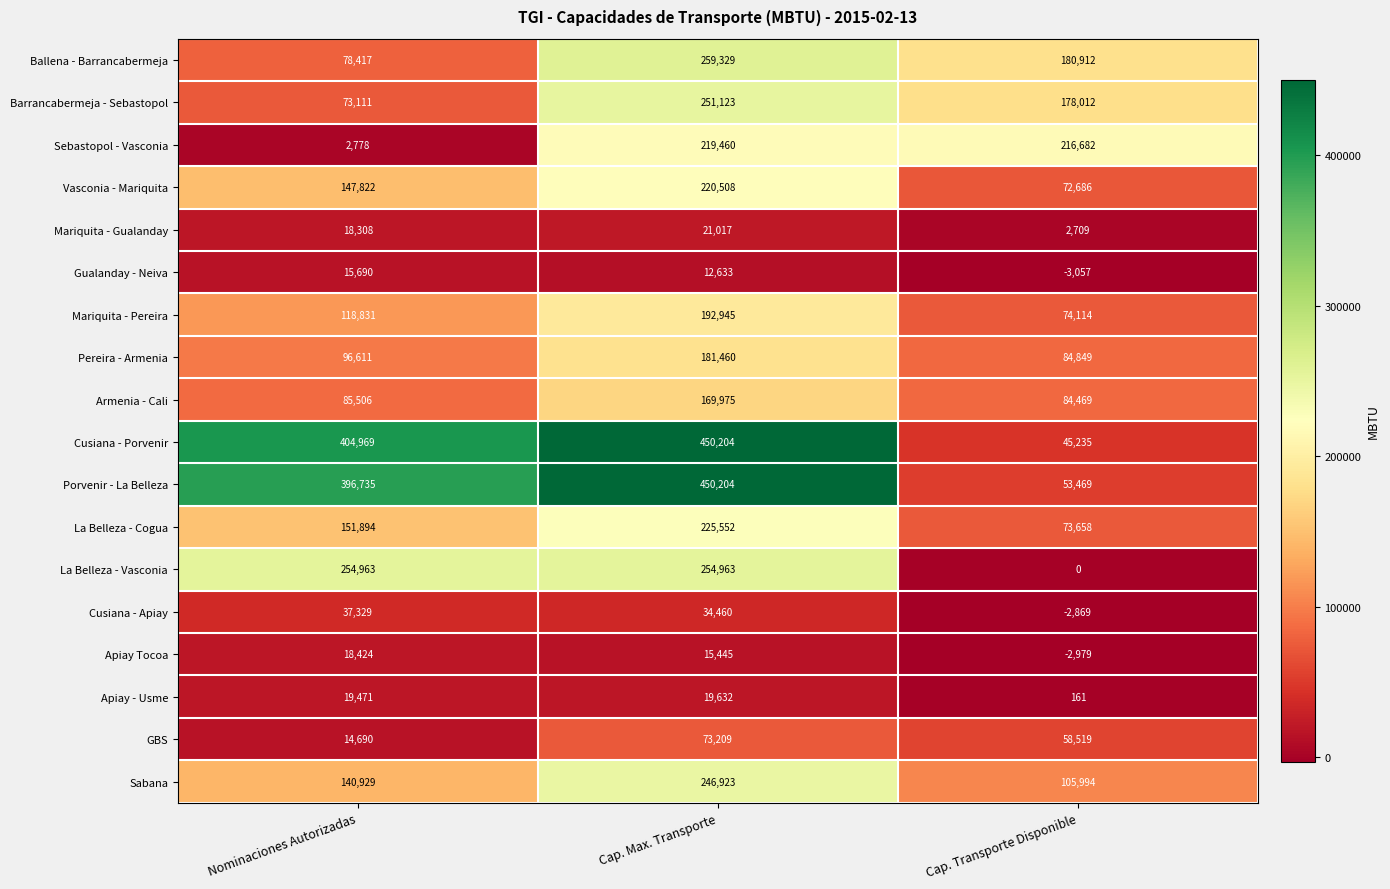

Count the number of categories in the chart.

3